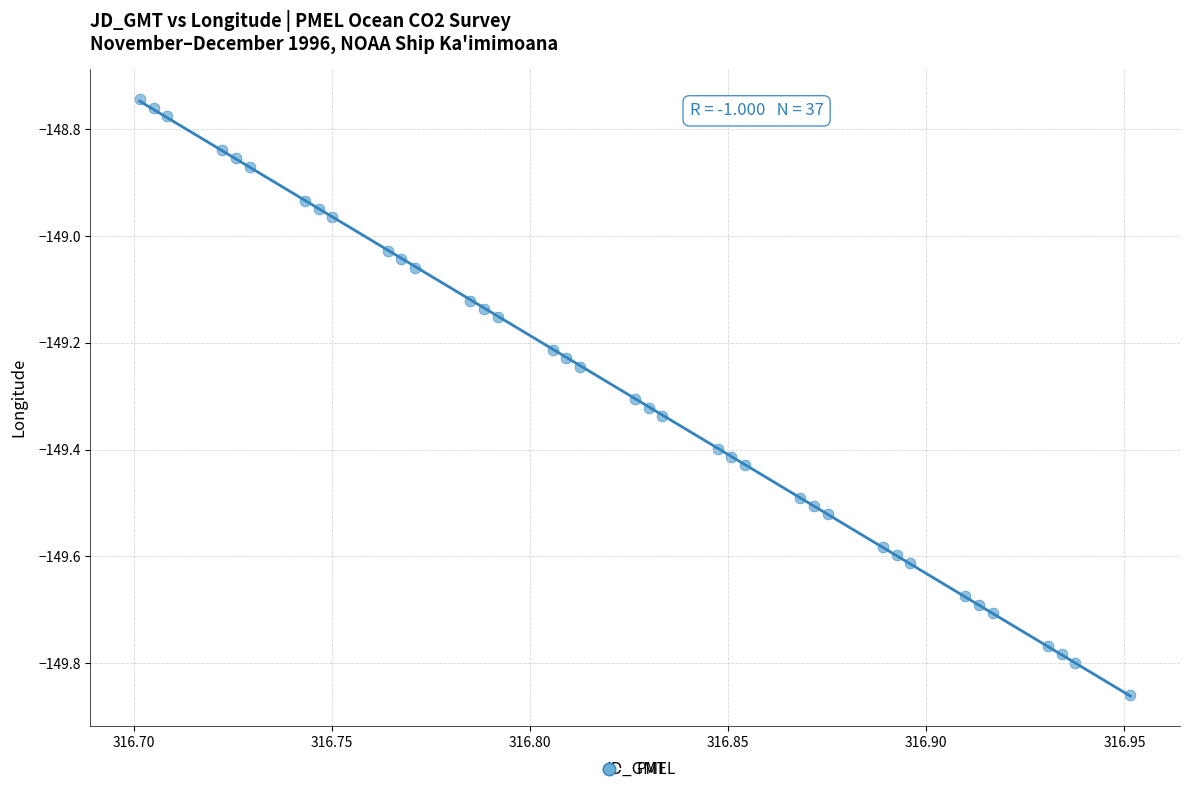

What is the range of Y values (max minus min)?

1.1